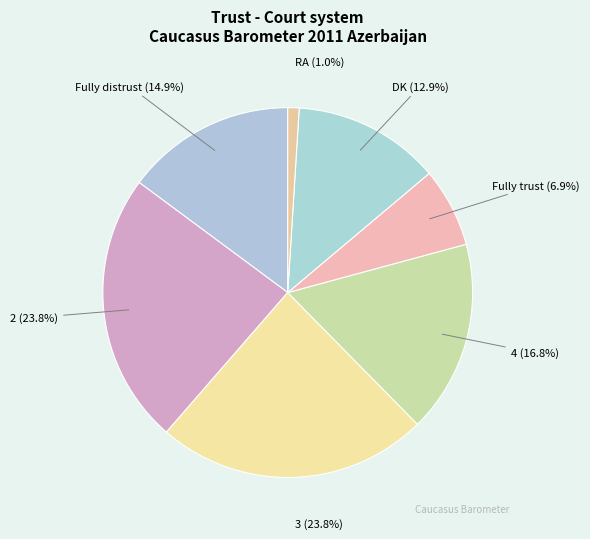

What portion of the pie excludes Fully trust?

93.1%